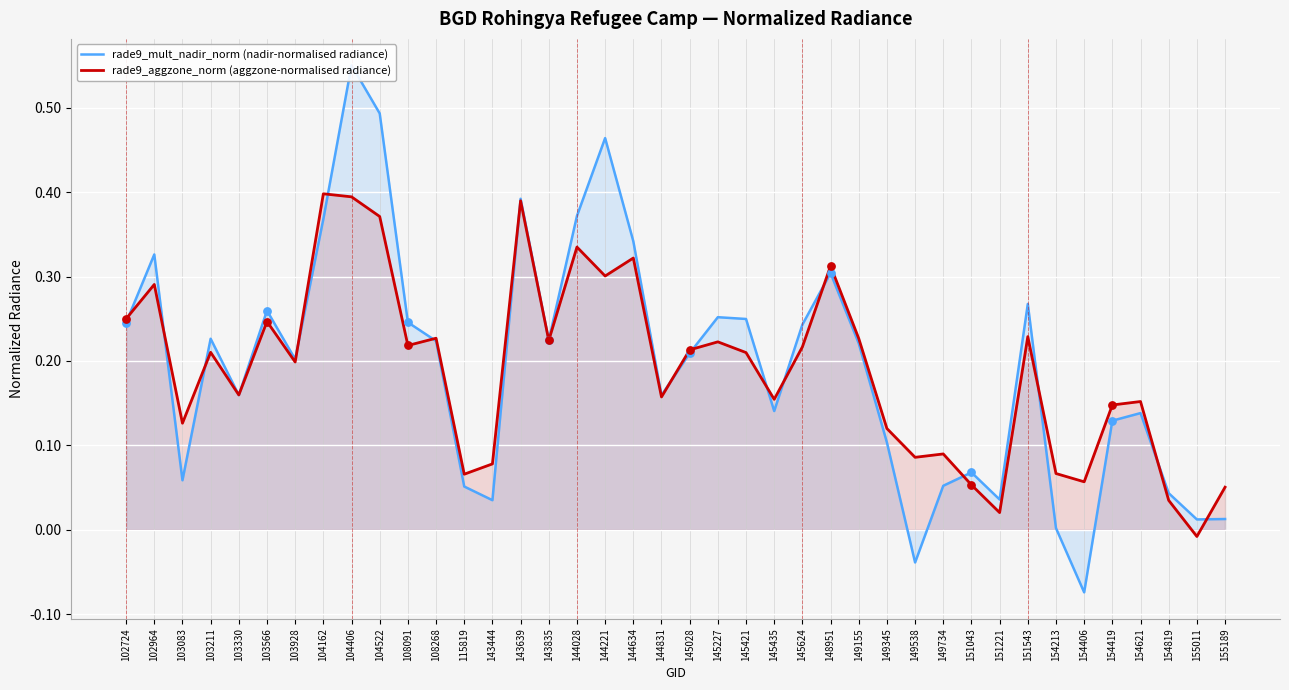

At how many categories does at least one series exceed 0?

40